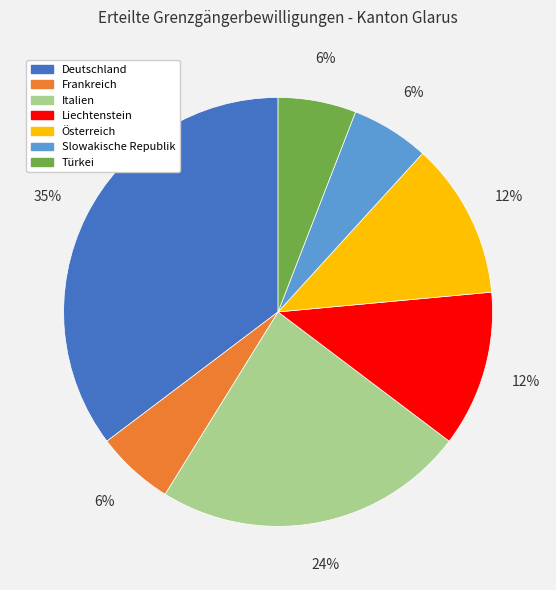

Which has a higher value, Deutschland or Liechtenstein?

Deutschland